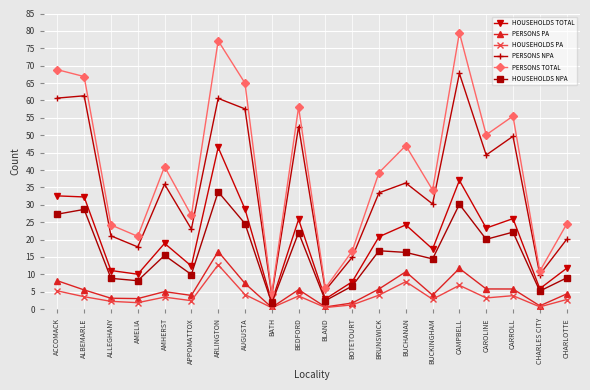

What is the maximum value shown in the chart?

79.5